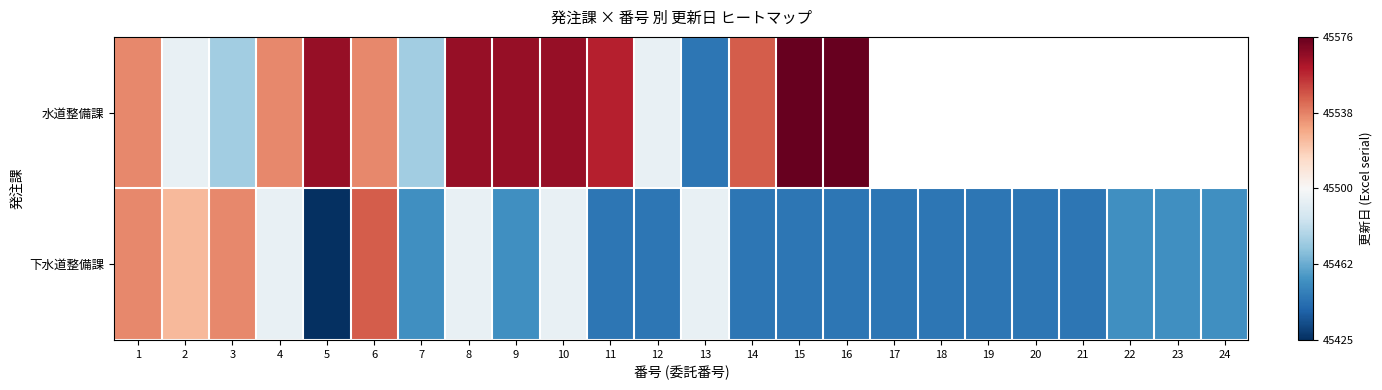

True or false: 下水道整備課 has a value of -63.3 at 22.

False